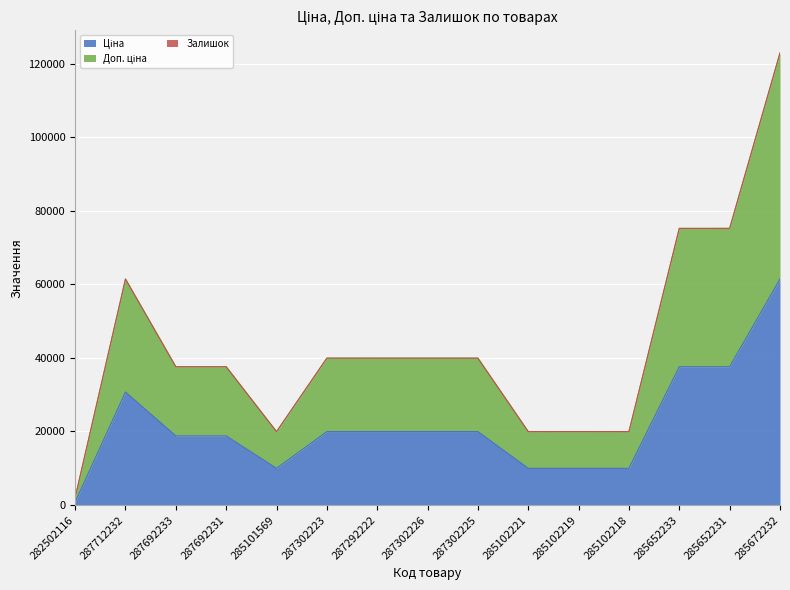

What is the spread (max minus min) of values at 287302223?

19971.2